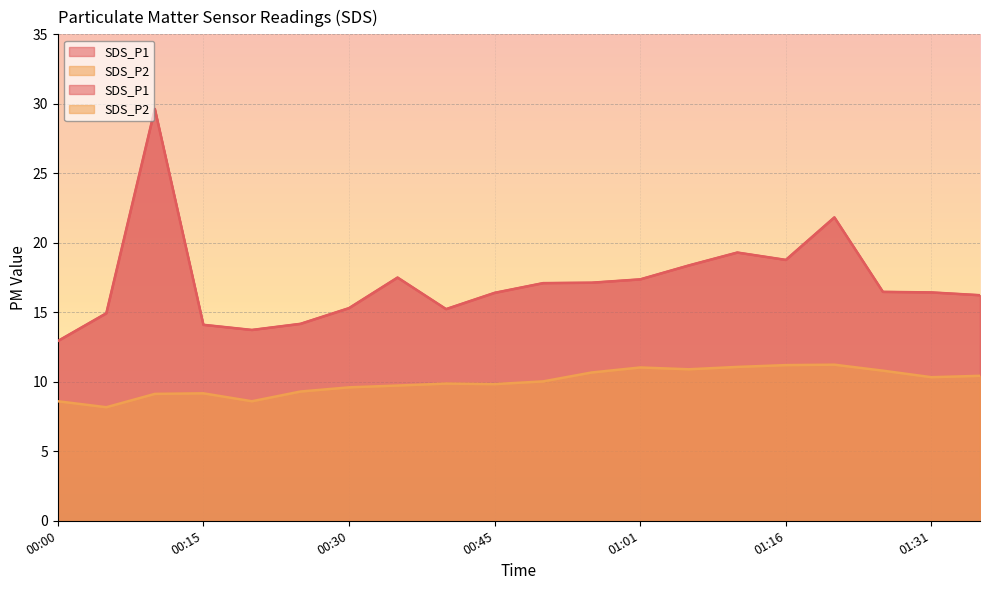

What is the value of the SDS_P1 point at the 8th from the left?

17.5